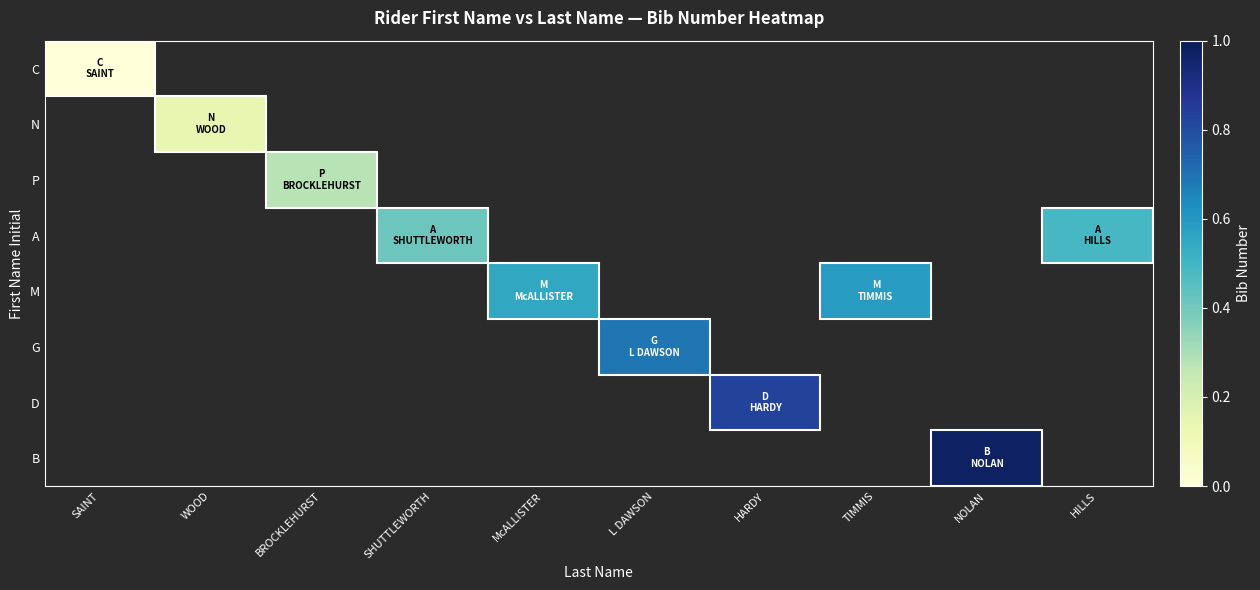

Rank the series by their maximum value, from lowest to highest.

C, N, P, A, M, G, D, B